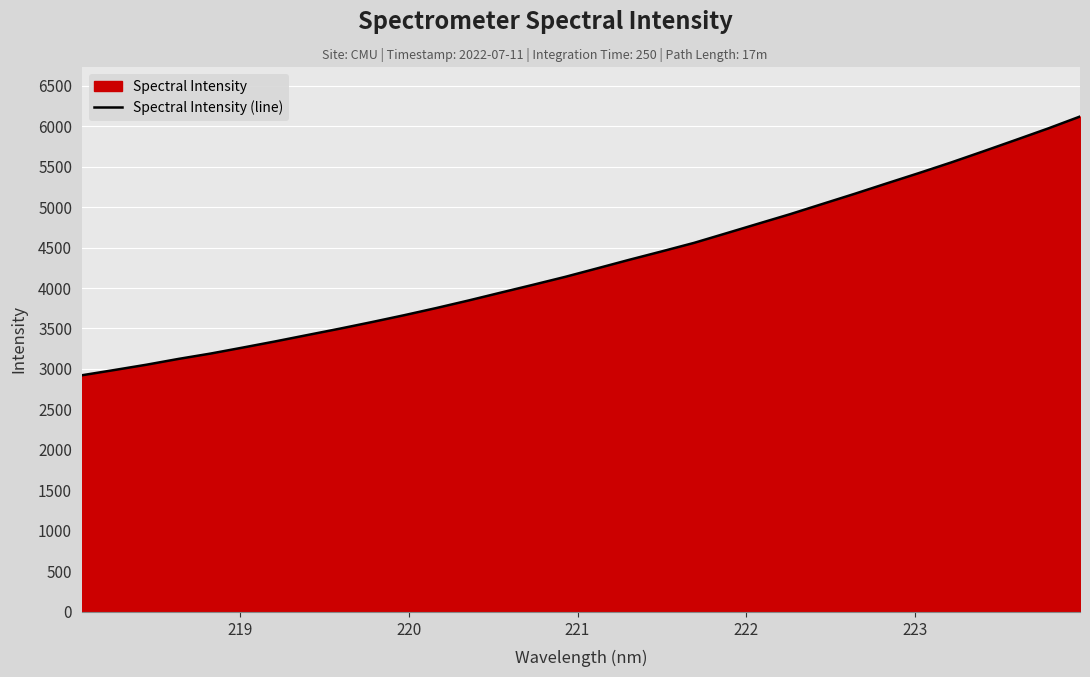

What is the smallest value displayed?

2922.3